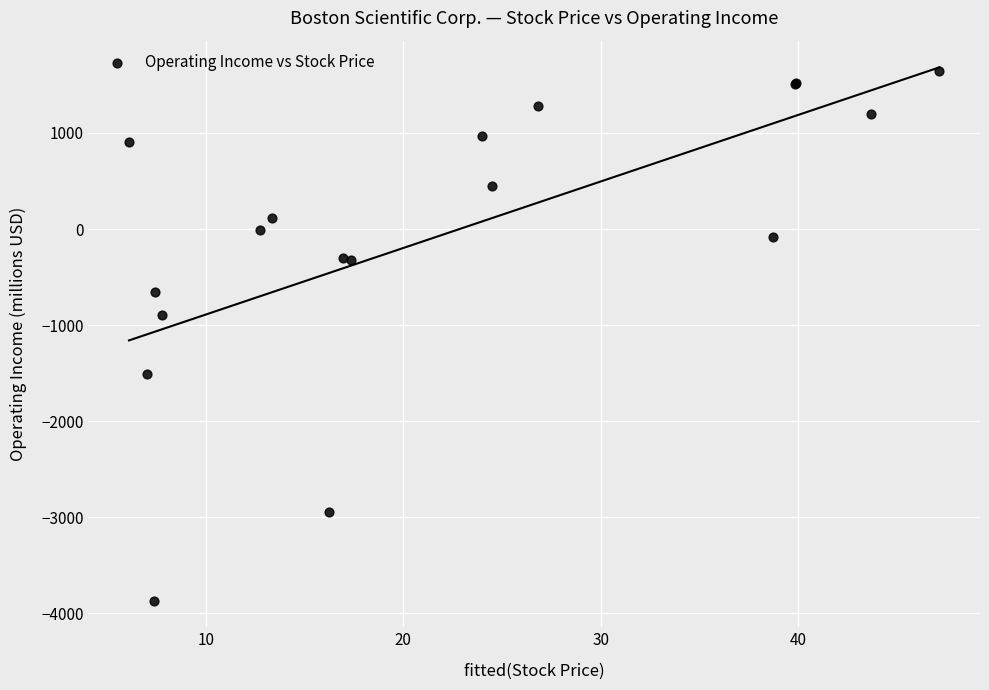

What Y value in the scatter plot is closest to -1109?

-894